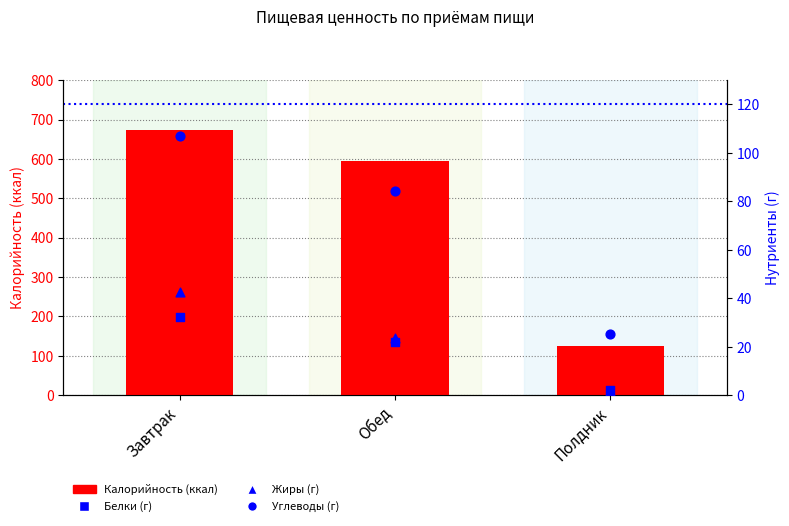

What is the total value across all series at Обед?

725.3